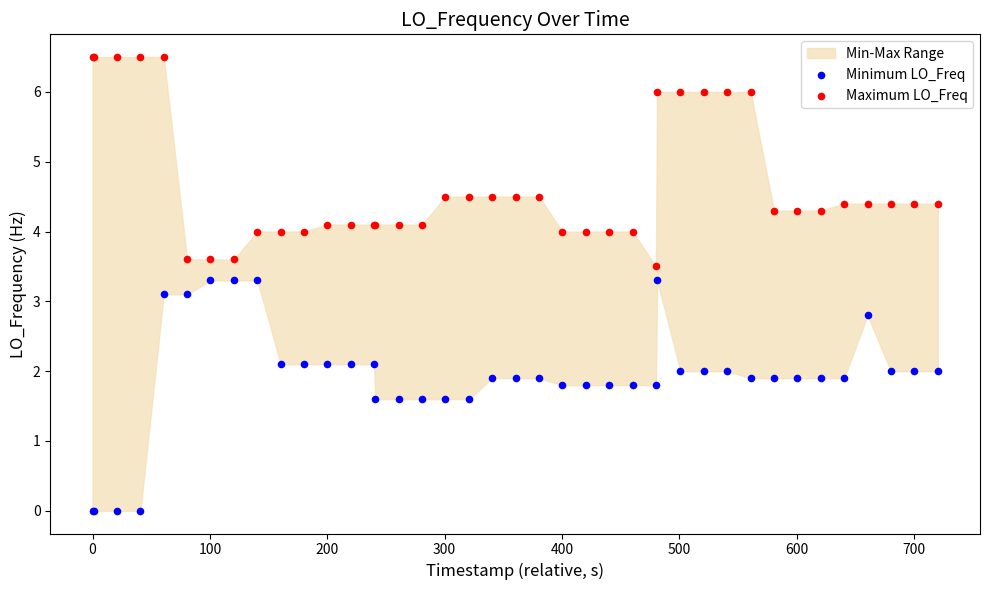

What is the X range (max minus min) for the scatter plot?

720.1